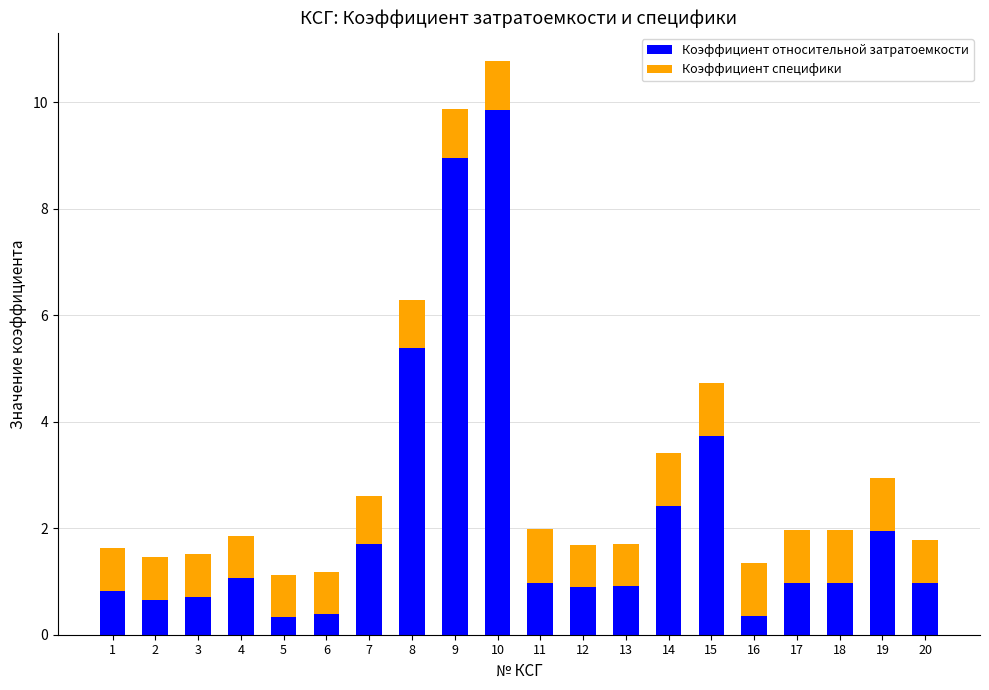

Is it true that Коэффициент относительной затратоемкости equals 5.2 at 15?

False